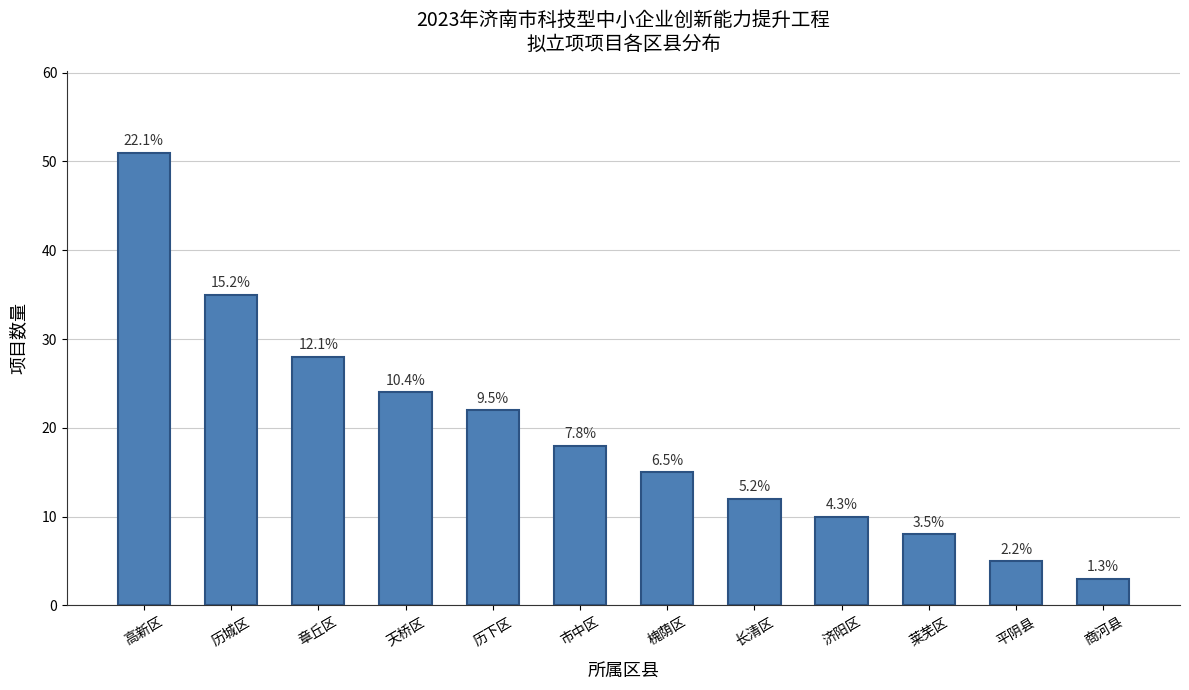

Rank the categories by value from highest to lowest.

高新区, 历城区, 章丘区, 天桥区, 历下区, 市中区, 槐荫区, 长清区, 济阳区, 莱芜区, 平阴县, 商河县